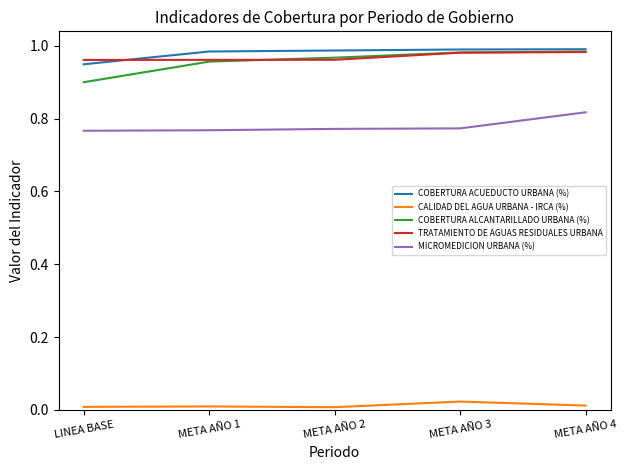

Which series changed the most between META AÑO 2 and META AÑO 4?

MICROMEDICION URBANA (%)